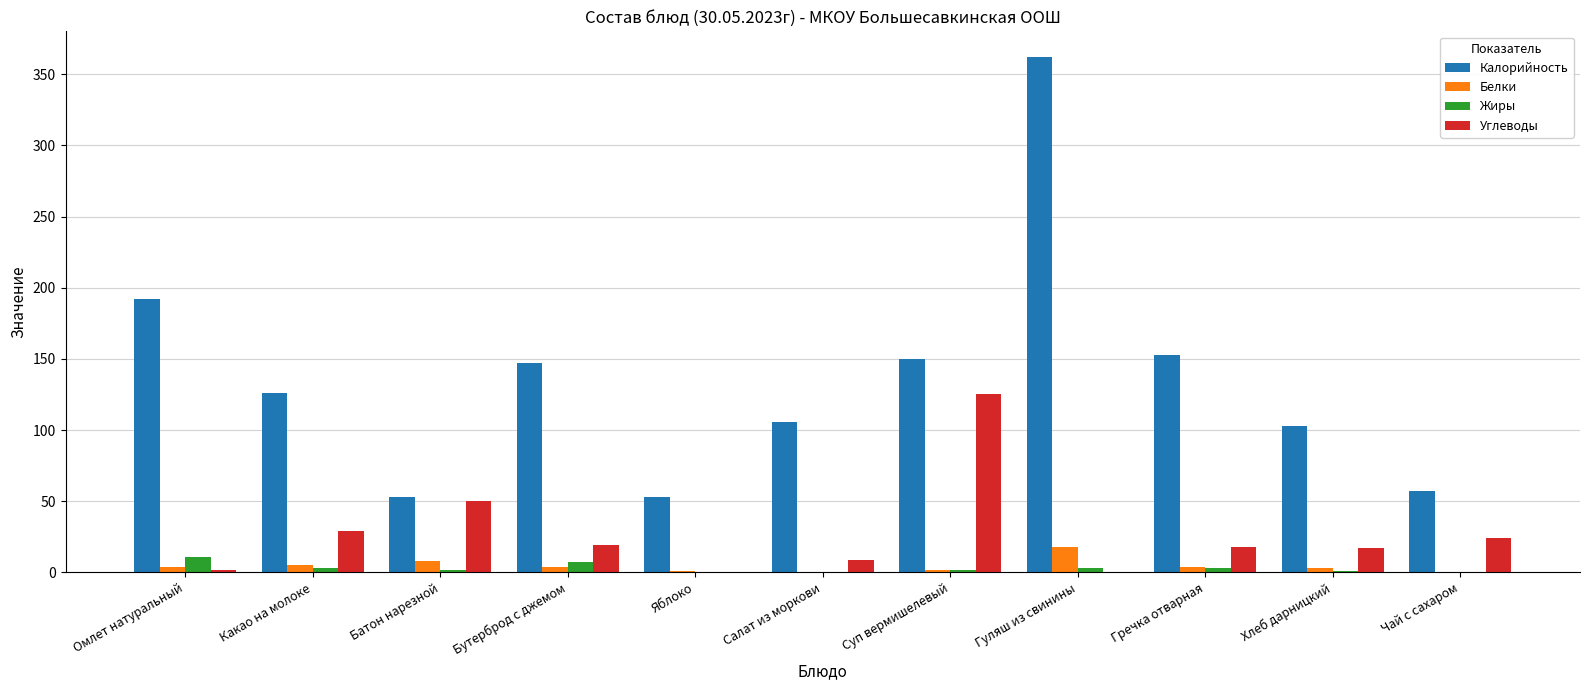

Which category has the highest value in the Жиры series?

Омлет натуральный